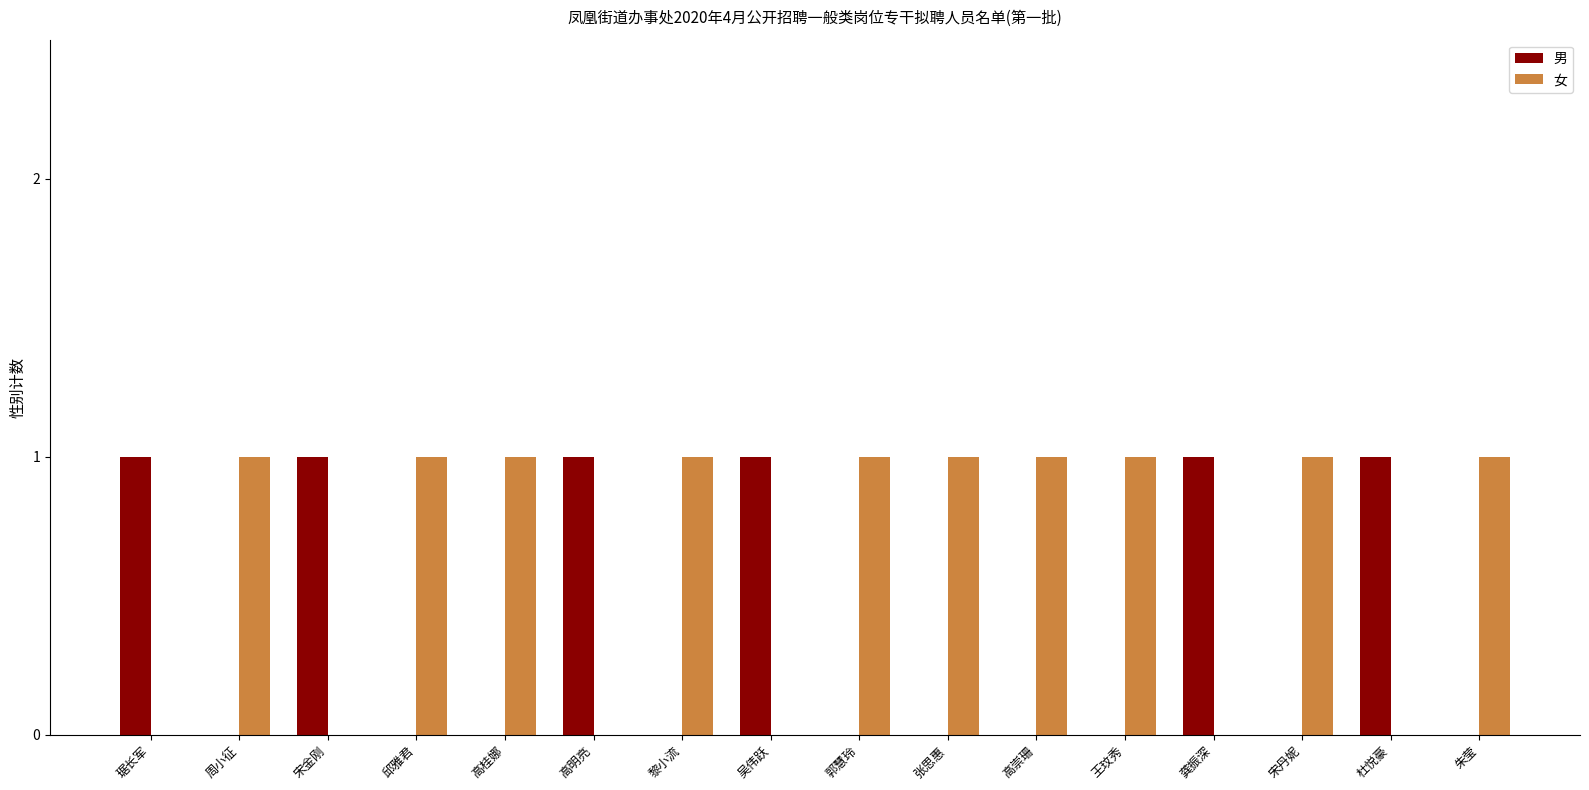

Reading right to left, extract all data points from this chart.

男: 朱莹=0	杜悦豪=1	宋丹妮=0	龚振深=1	王玟秀=0	高崇珊=0	张思惠=0	郭慧玲=0	吴伟跃=1	黎小流=0	高明亮=1	高桂娜=0	邱雅君=0	宋金刚=1	周小征=0	琚长军=1
女: 朱莹=1	杜悦豪=0	宋丹妮=1	龚振深=0	王玟秀=1	高崇珊=1	张思惠=1	郭慧玲=1	吴伟跃=0	黎小流=1	高明亮=0	高桂娜=1	邱雅君=1	宋金刚=0	周小征=1	琚长军=0